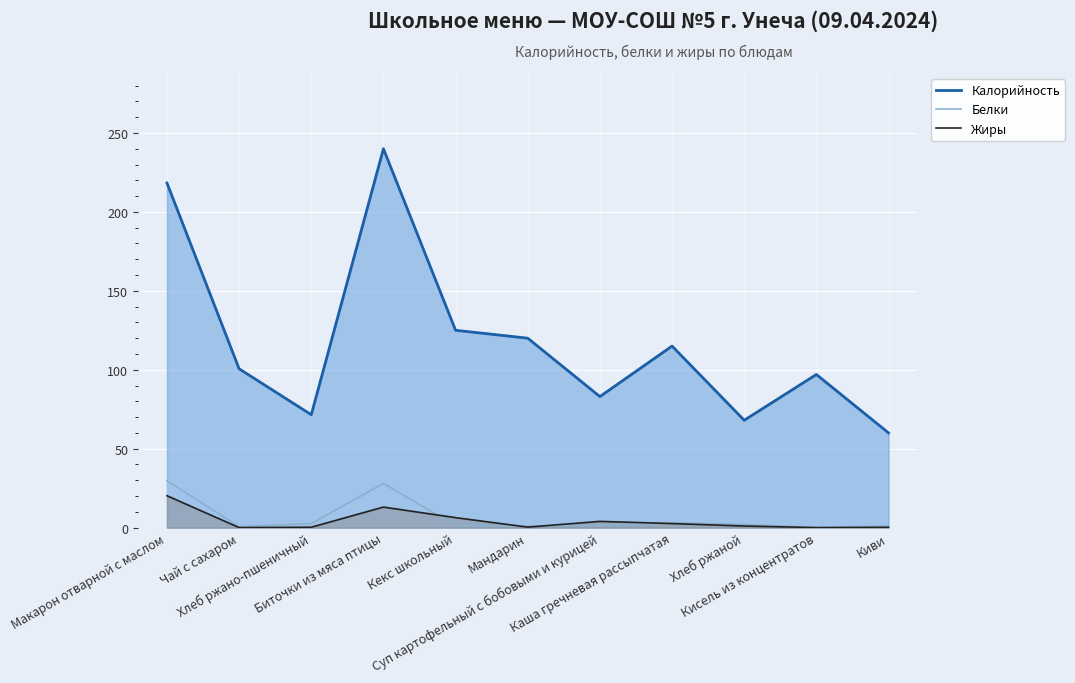

Reading right to left, transcribe all the data shown in this chart.

Калорийность: 60.0	97.0	68.0	115.0	83.0	120.0	125.0	240.0	71.5	100.6	218.3
Белки: 1.0	0.0	2.0	3.0	1.5	1.0	1.1	28.0	2.6	0.5	29.7
Жиры: 0.2	0.0	1.0	2.6	3.9	0.3	6.3	13.0	0.2	0.0	20.2